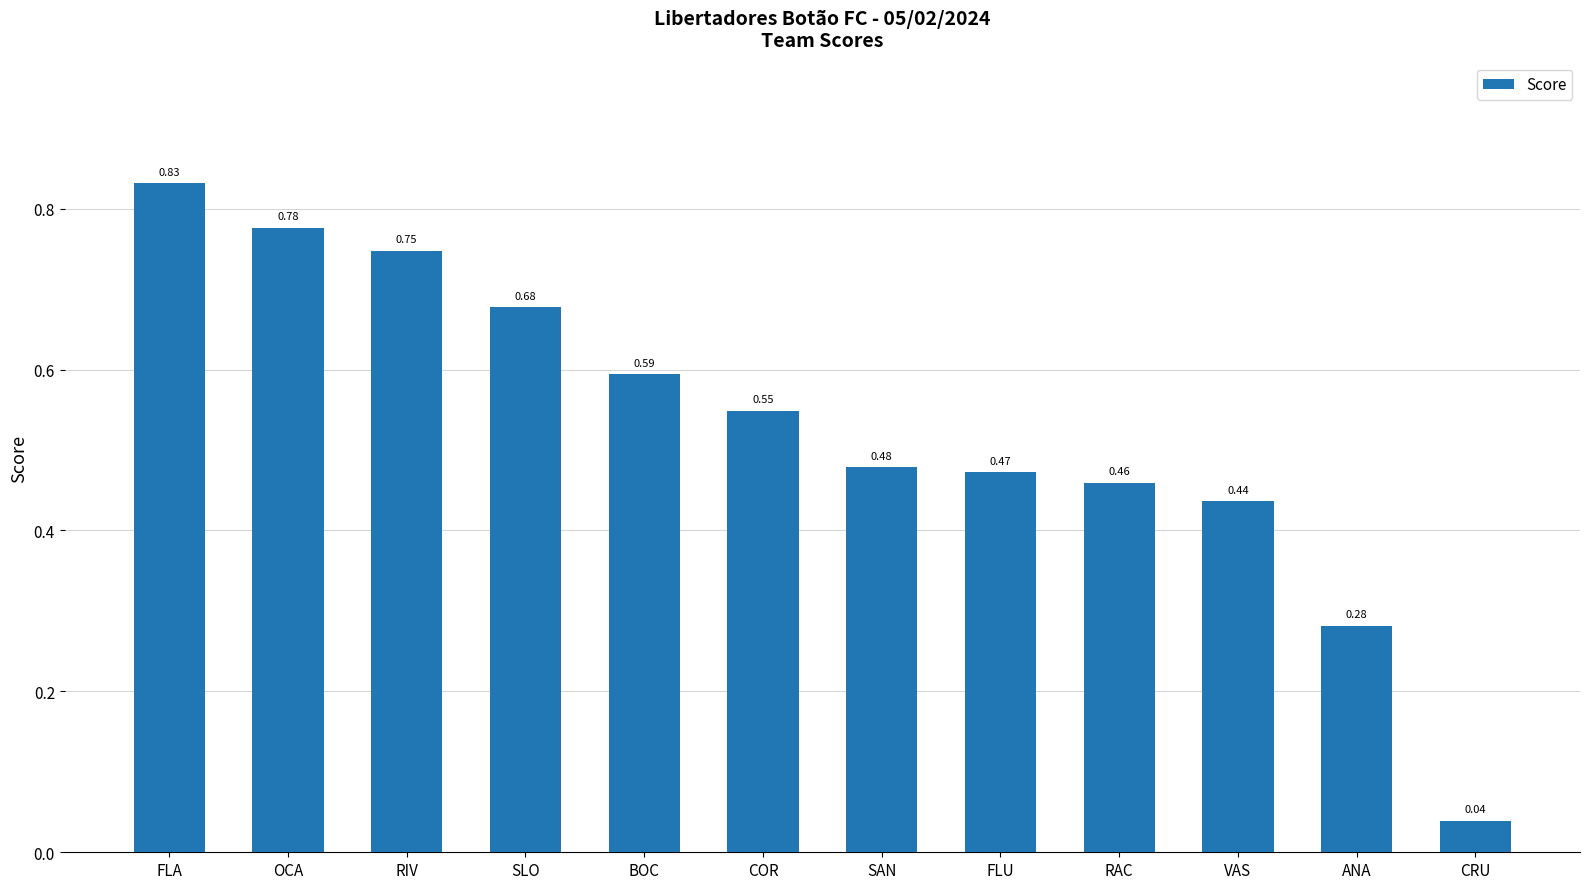

Rank the categories by value from lowest to highest.

CRU, ANA, VAS, RAC, FLU, SAN, COR, BOC, SLO, RIV, OCA, FLA